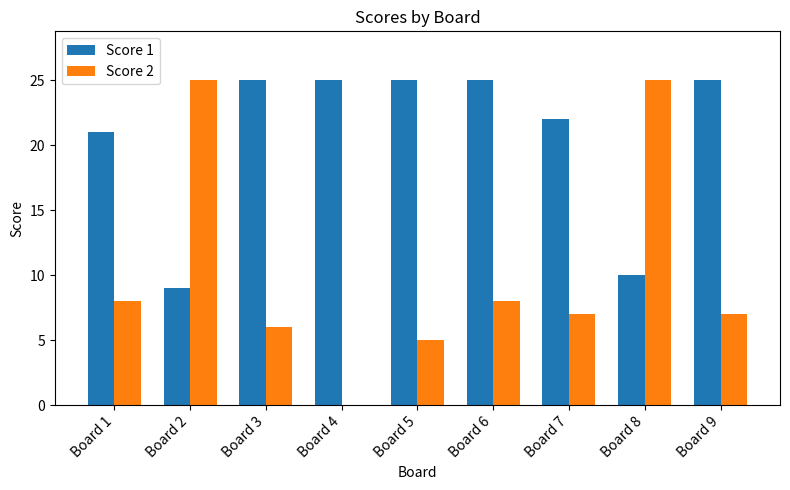

Read the Score 2 value at Board 2.

25